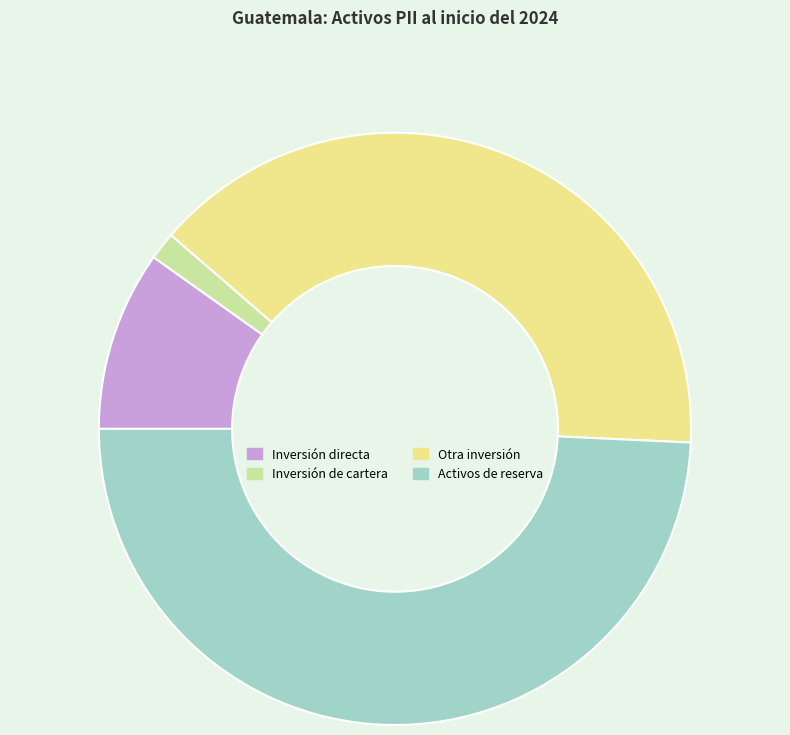

How many slices are in this pie chart?

4